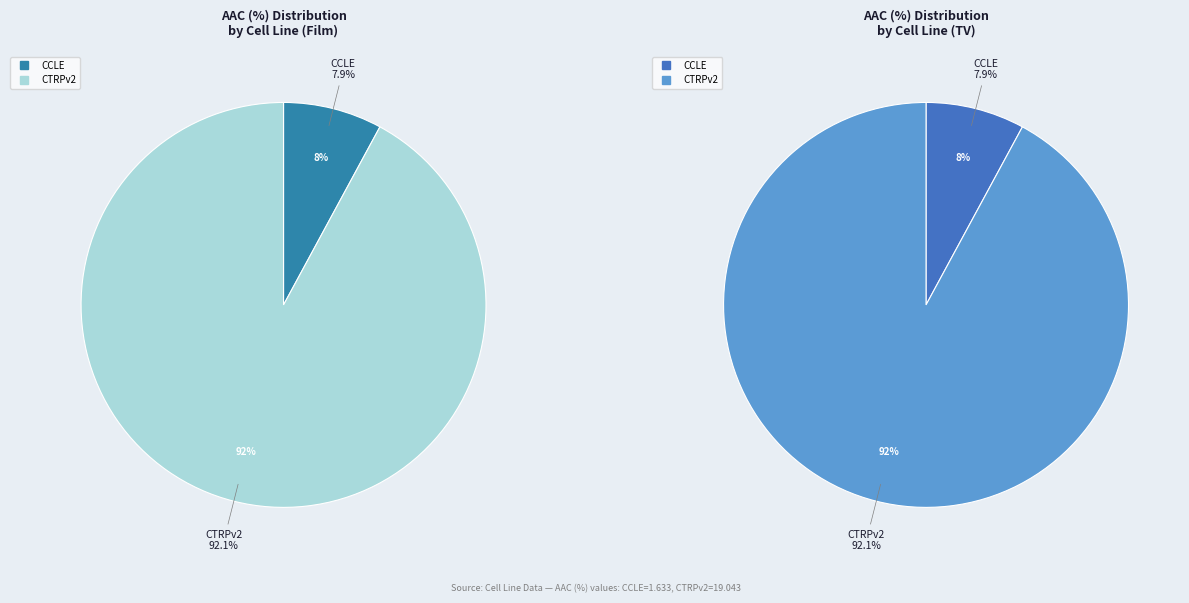

Which slice is the largest?

CTRPv2